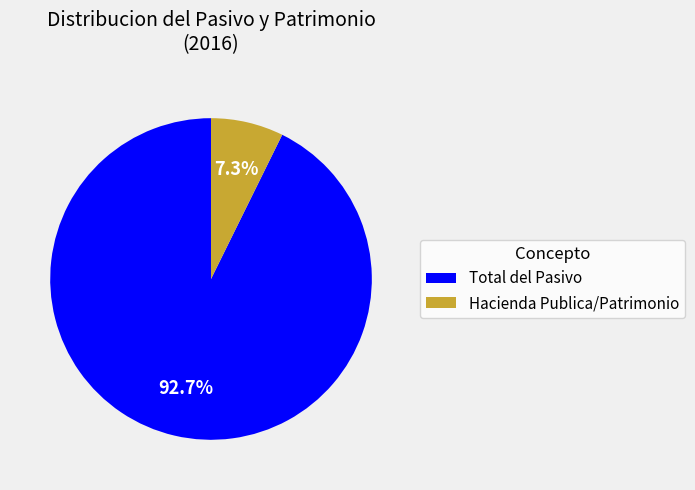

Count the number of slices in the pie.

2